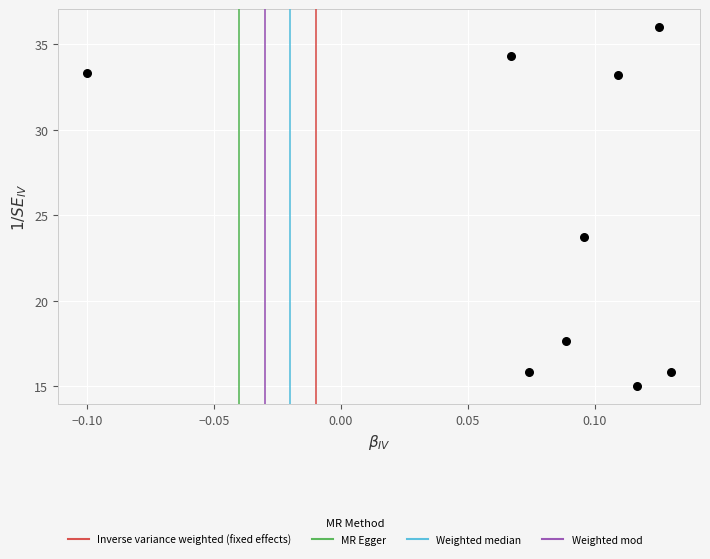

What is the range of Y values (max minus min)?

21.0